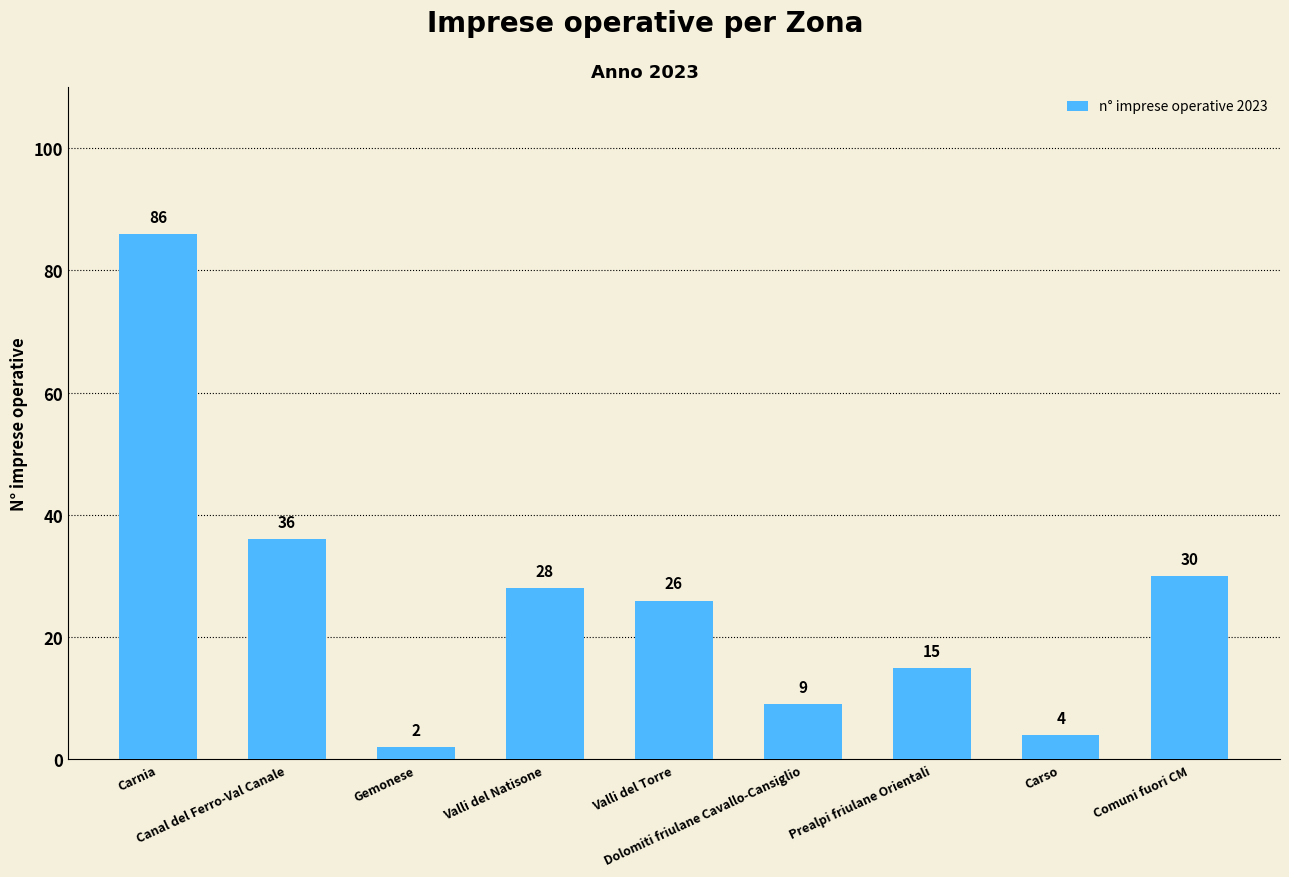

Are the bars horizontal?

No